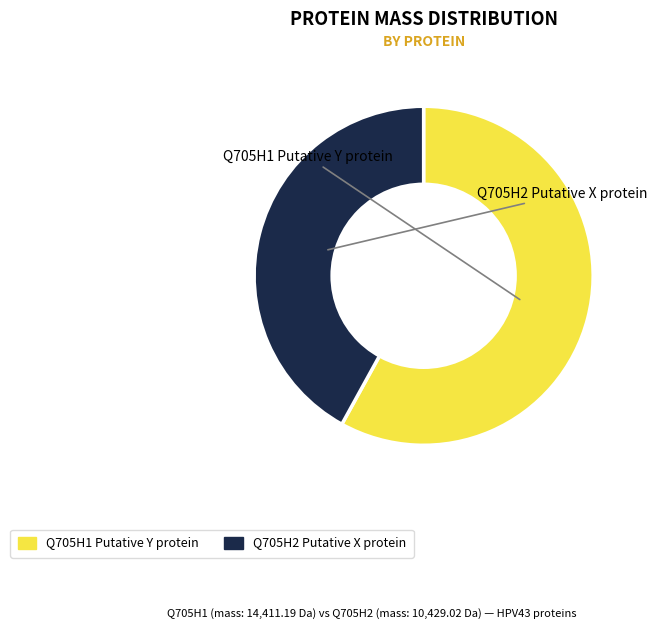

Is there any slice that represents more than half of the pie?

Yes